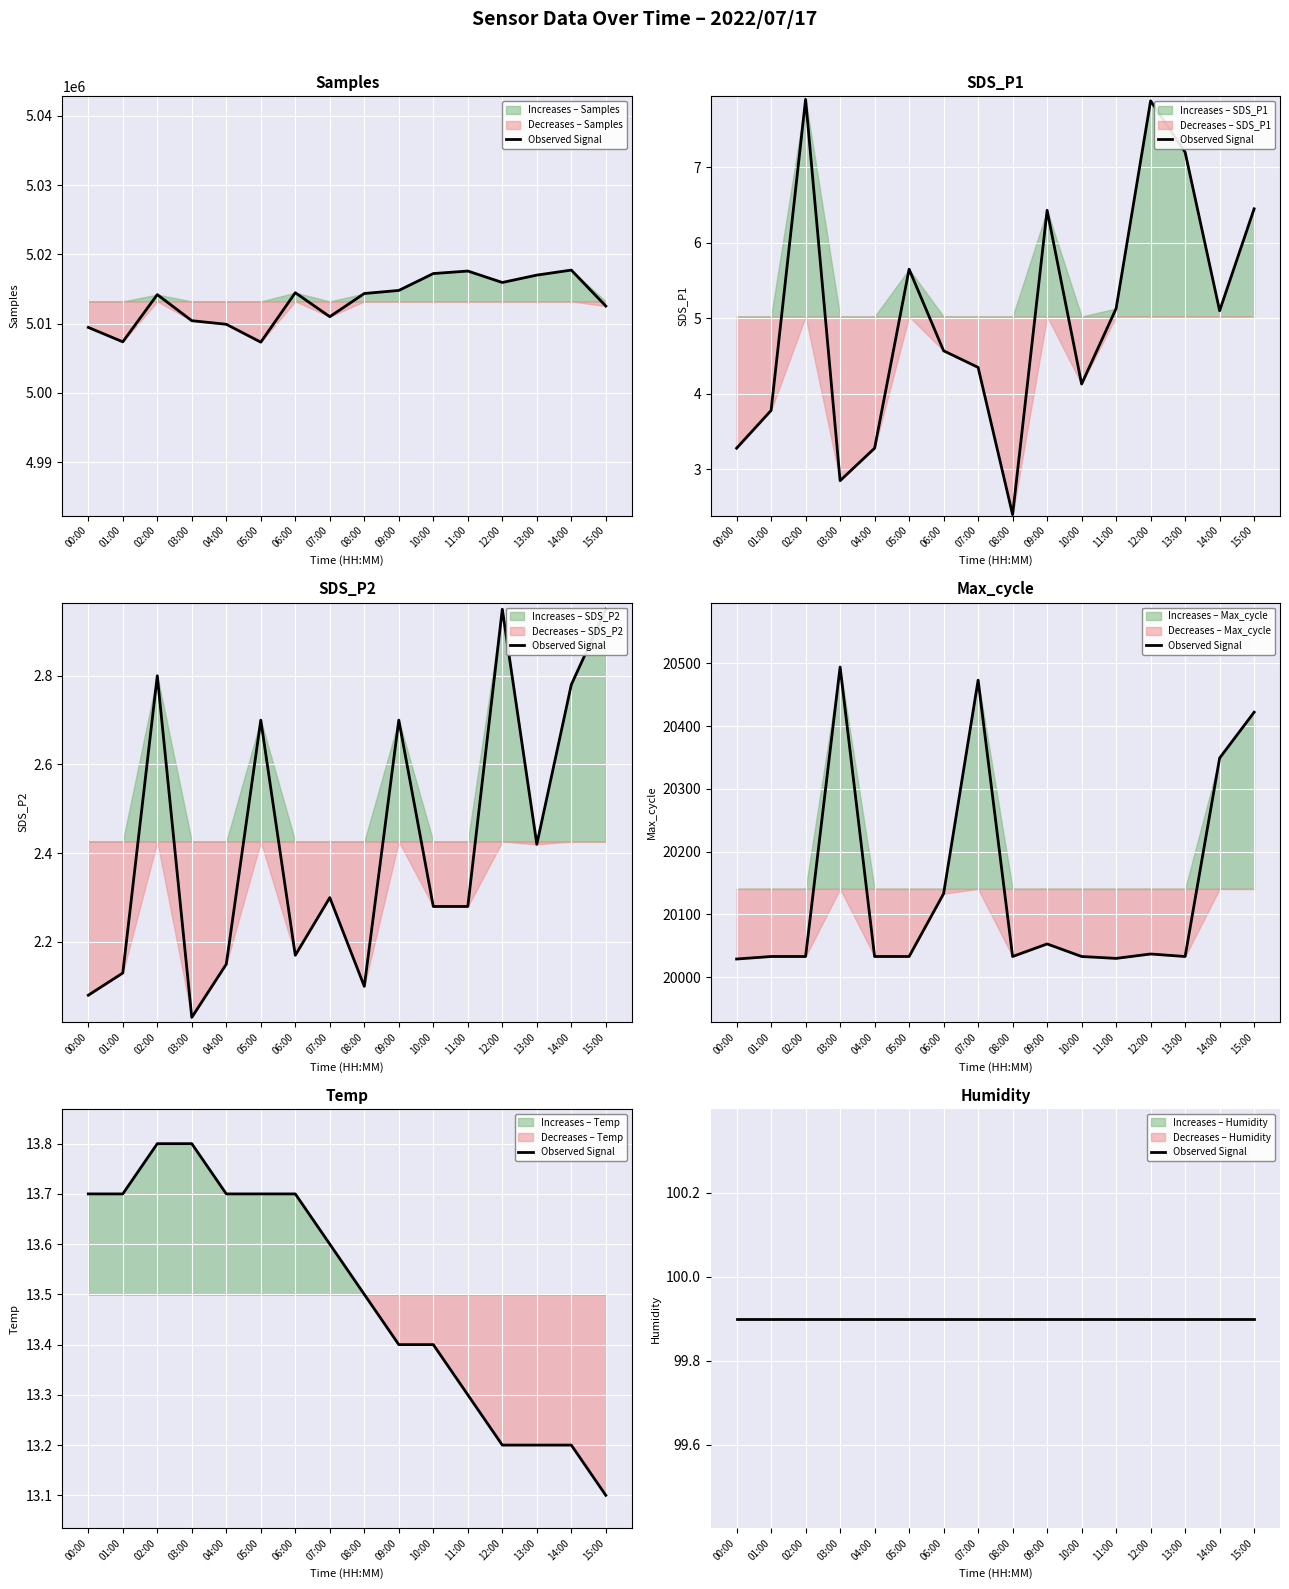

Which series has the largest total across all categories?

Samples